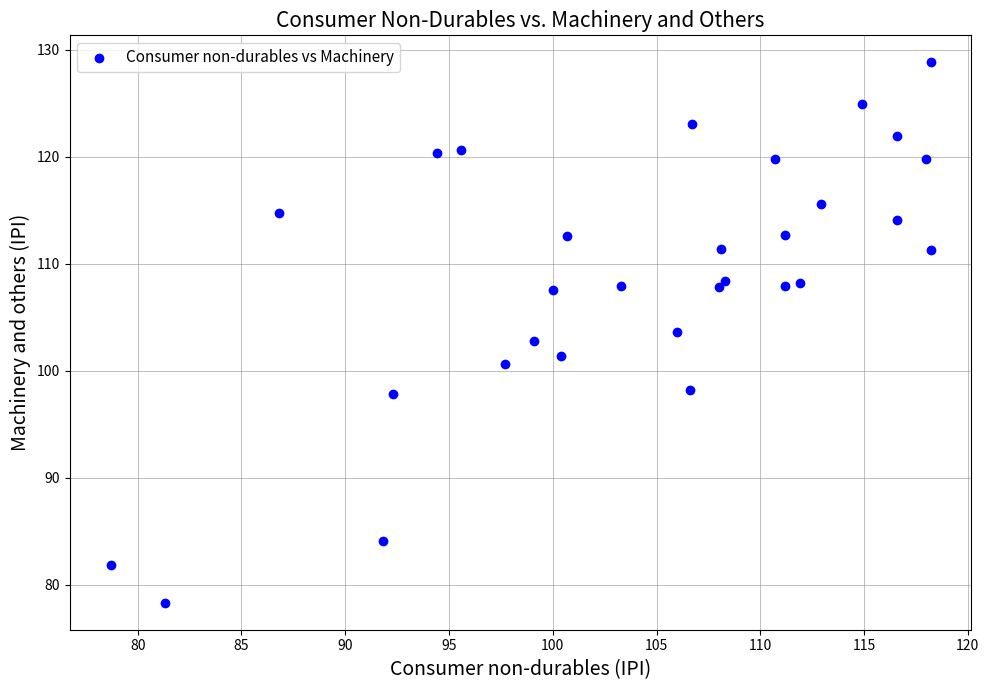

What is the range of X values (max minus min)?

39.5